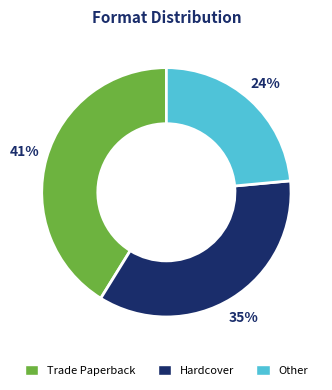

Count the number of slices in the pie.

3